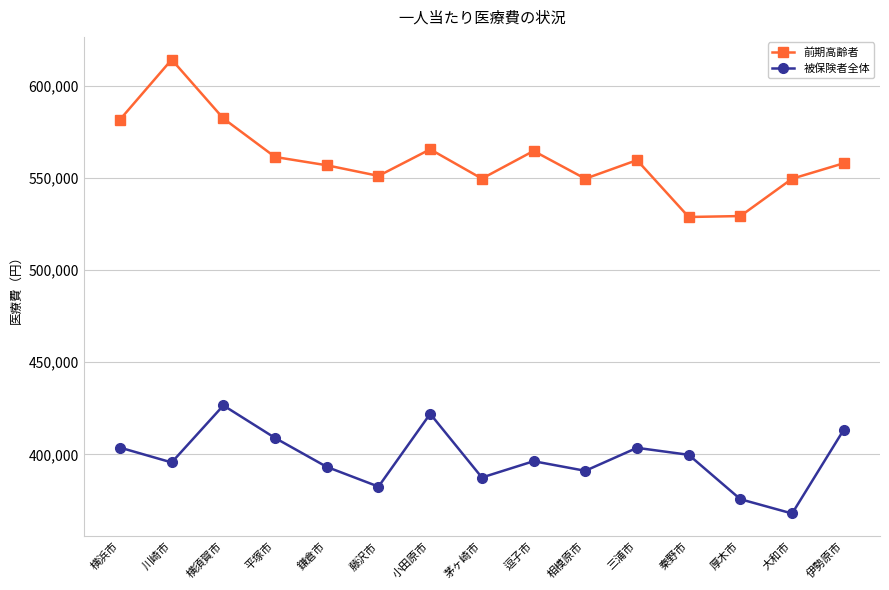

What is the approximate value of 前期高齢者 at 横須賀市?

582220